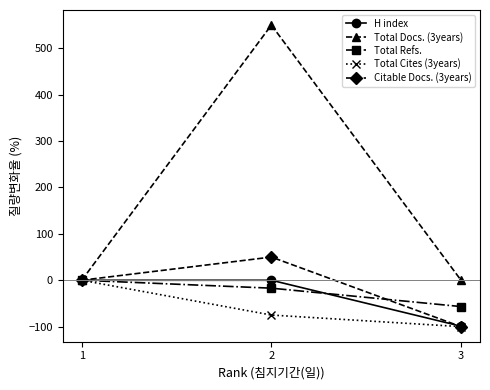

Reading left to right, list all the values displayed in this chart.

H index: 1=0.0	2=0.0	3=-99.1
Total Docs. (3years): 1=0.0	2=550.0	3=0.0
Total Refs.: 1=0.0	2=-17.1	3=-56.7
Total Cites (3years): 1=0.0	2=-75.0	3=-100.0
Citable Docs. (3years): 1=0.0	2=50.0	3=-100.0